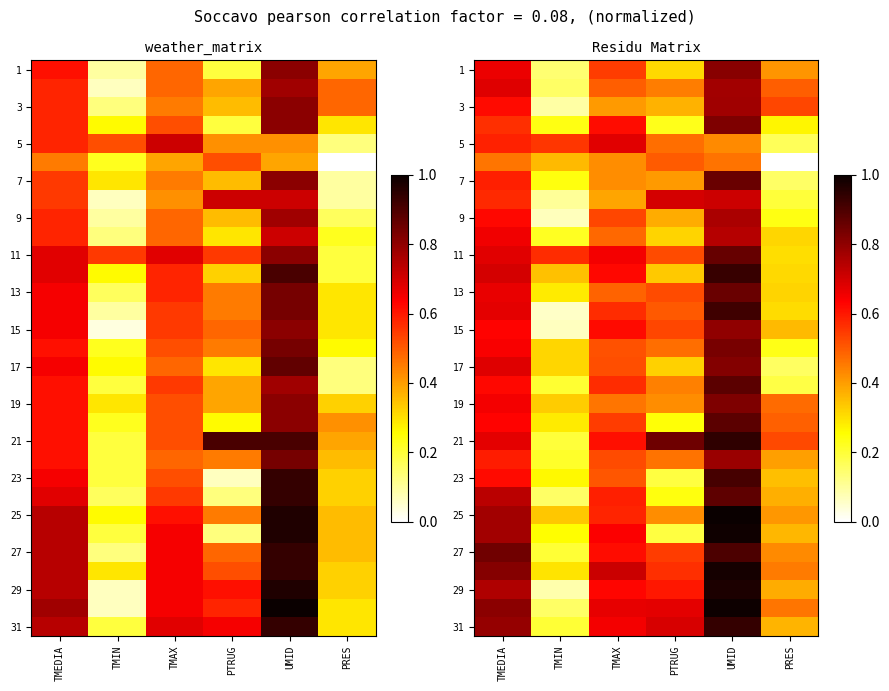

What is the maximum value shown in the chart?

1.0